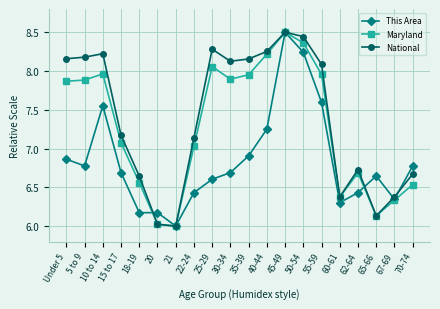

At which category is the sum across all series the highest?

45-49